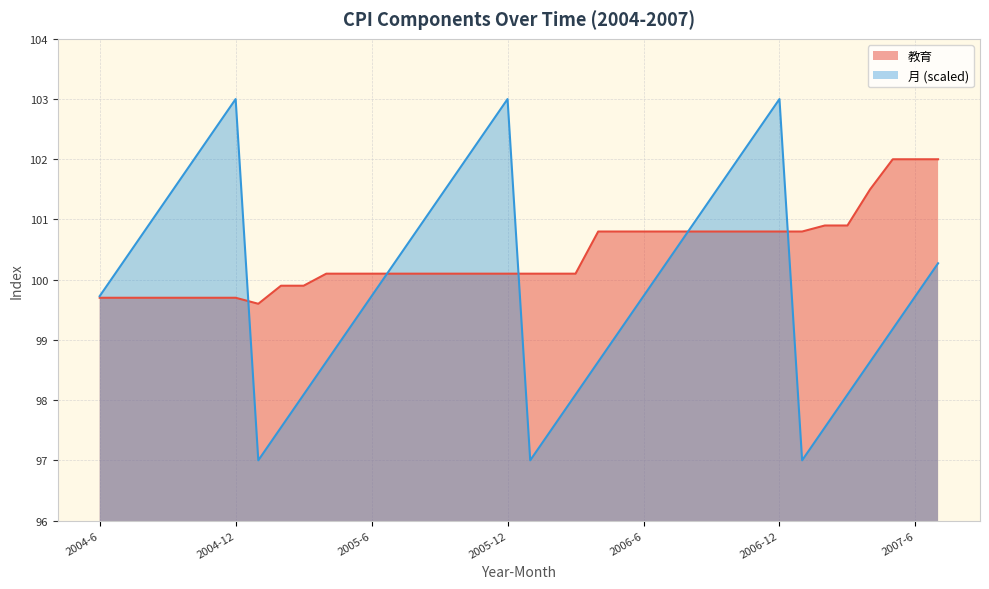

Is it true that 月 equals 35.7 at 2006-8?

False